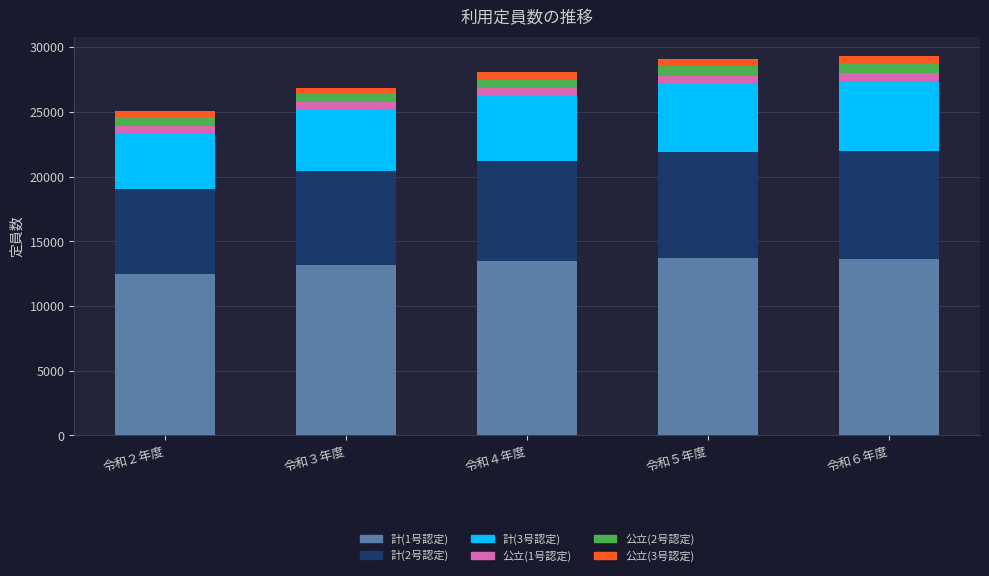

What is the lowest value of the 計(1号認定) series?

12472